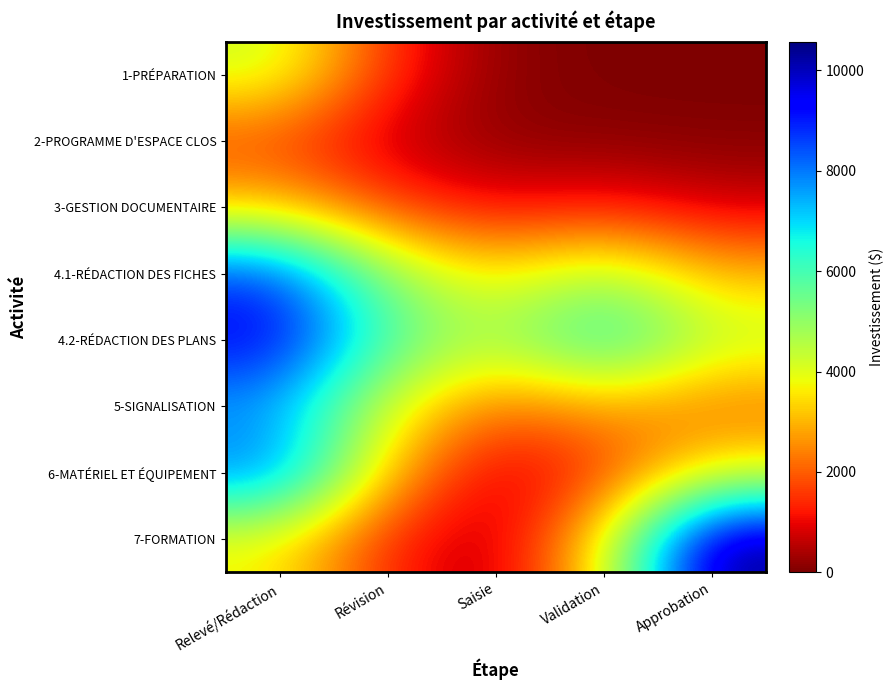

What is the maximum value shown in the chart?

10573.7